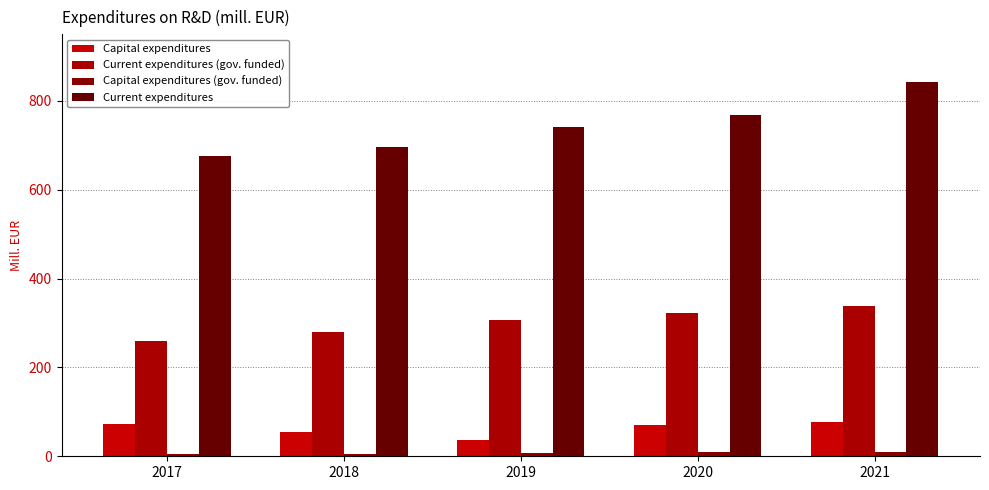

At how many categories does at least one series exceed 540?

5